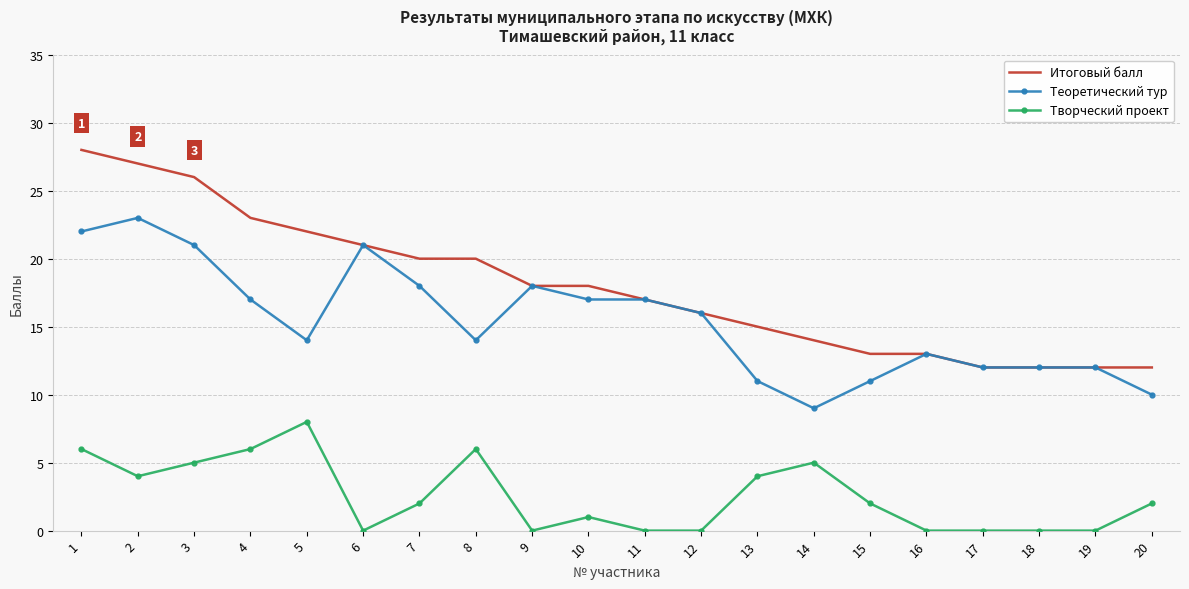

At 14, list the series in order from smallest to largest.

Творческий проект, Теоретический тур, Итоговый балл